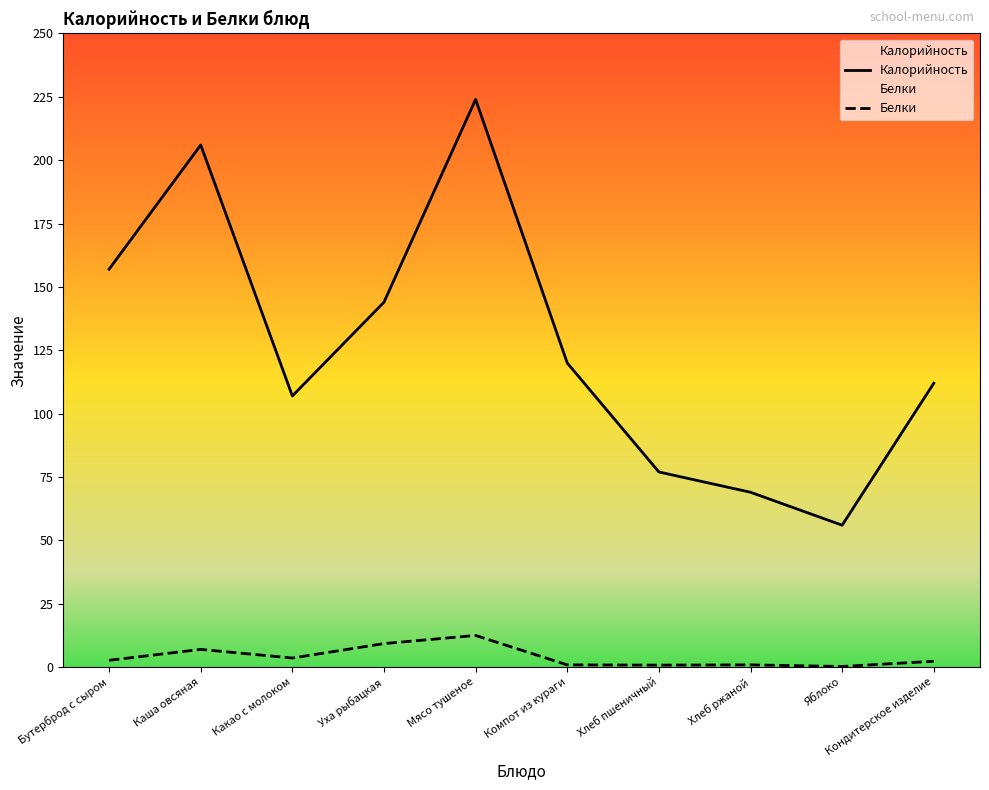

What is the sum of all Калорийность values?

1272.0